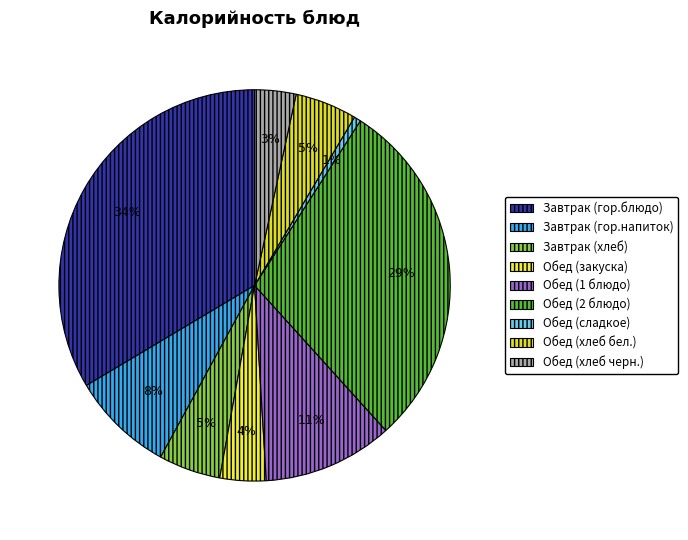

What is the smallest slice in the pie chart?

Обед (сладкое)